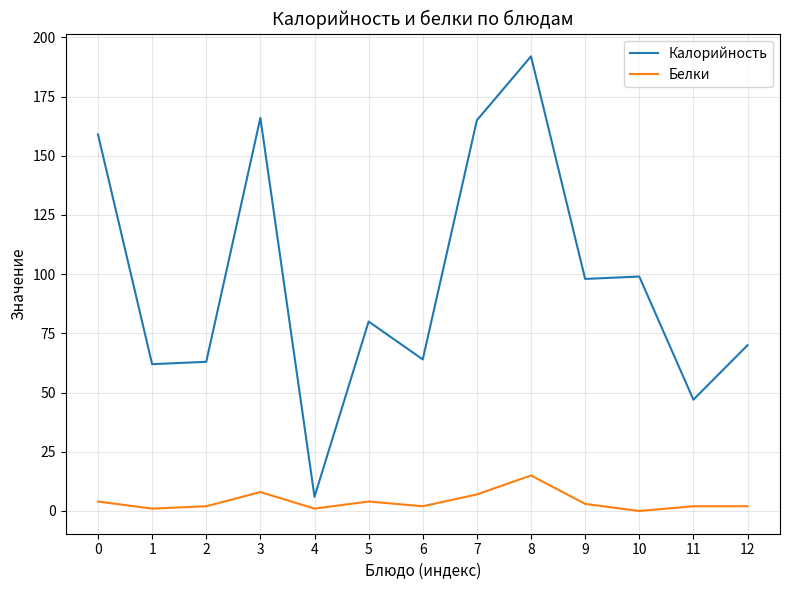

How many lines are shown in the chart?

2